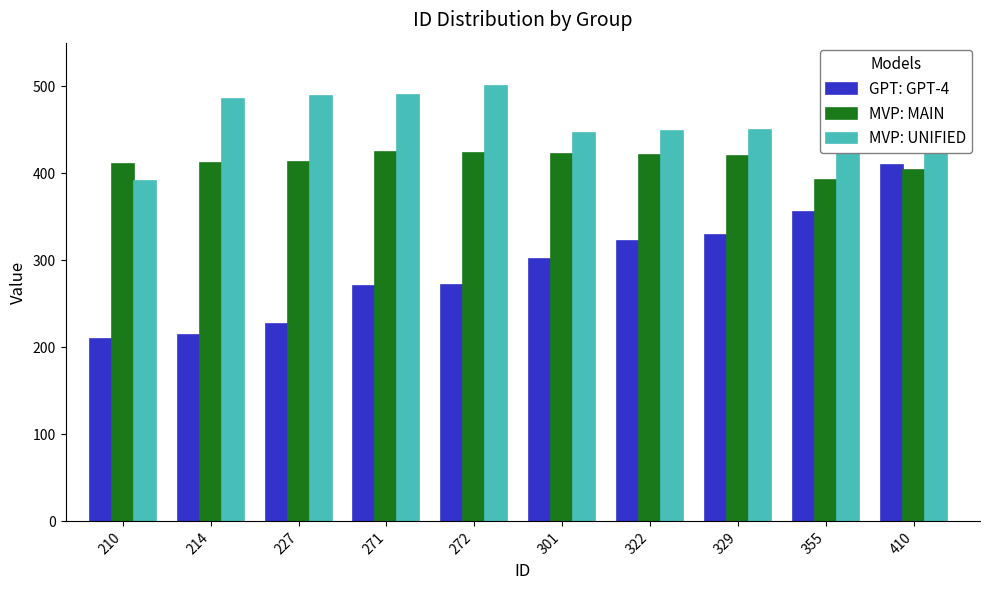

What is the maximum value shown in the chart?

500